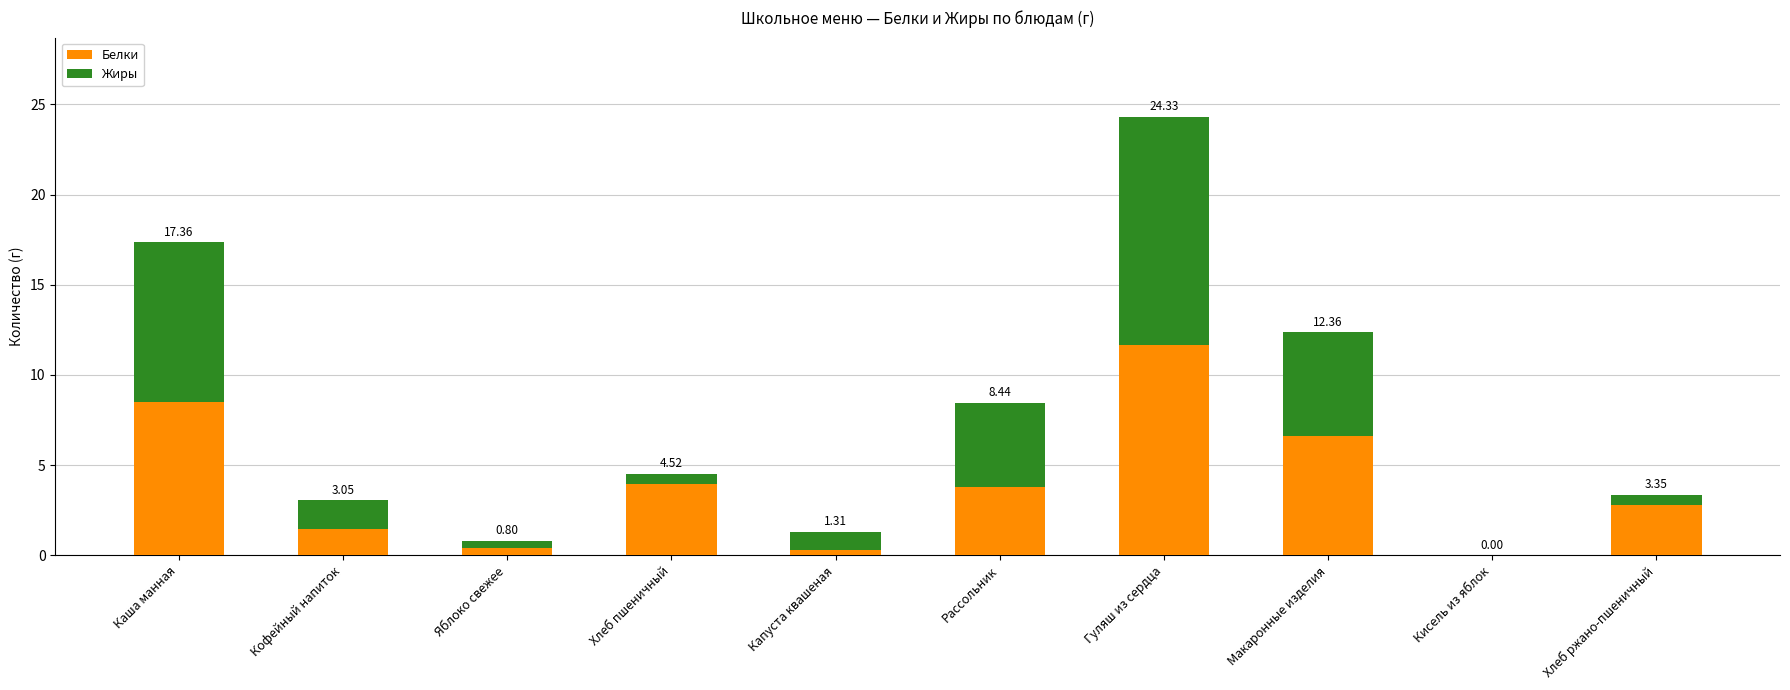

What is the difference between the maximum and second lowest values in the Белки series?

11.4